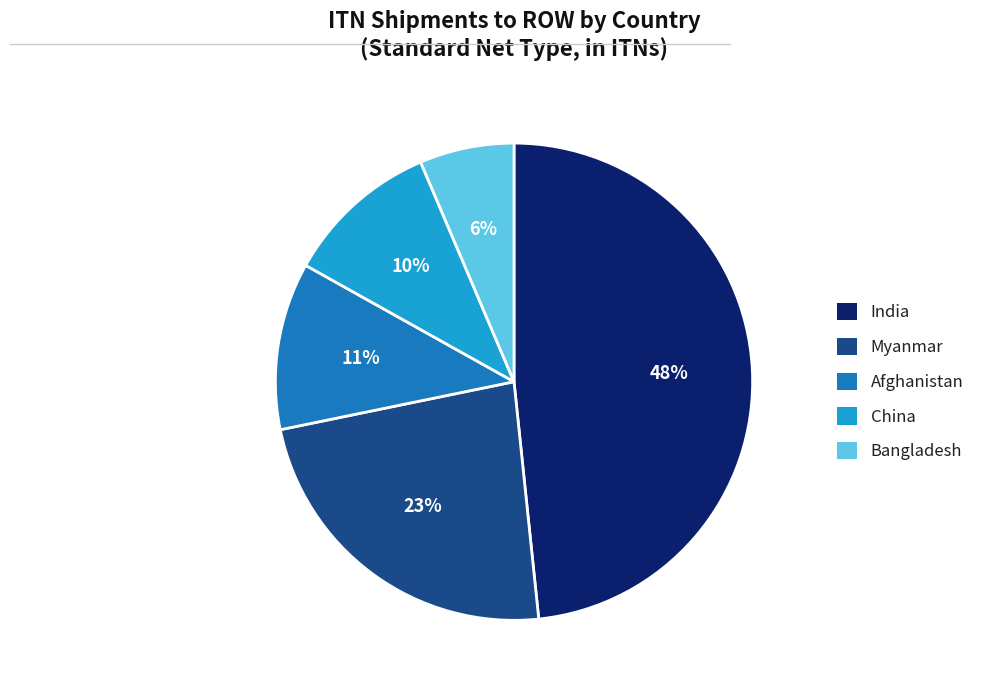

Is the sum of Bangladesh and China greater than half?

No